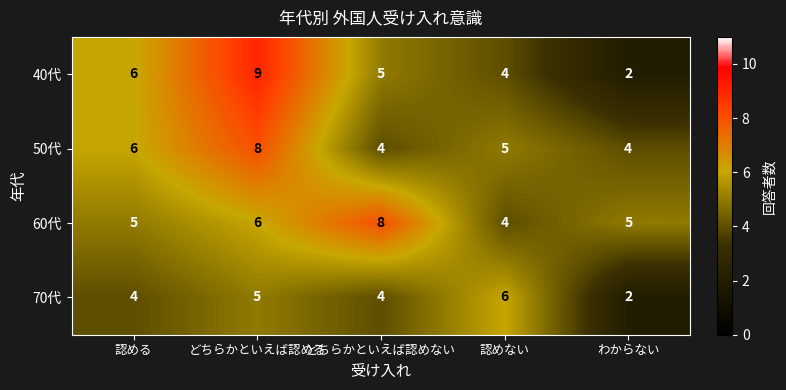

At which label is 60代 closest to 6?

どちらかといえば認める